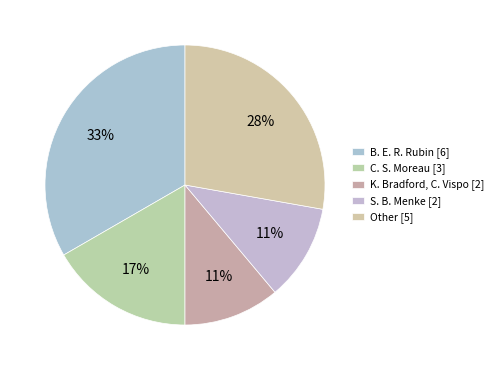

How many segments does this pie chart have?

5